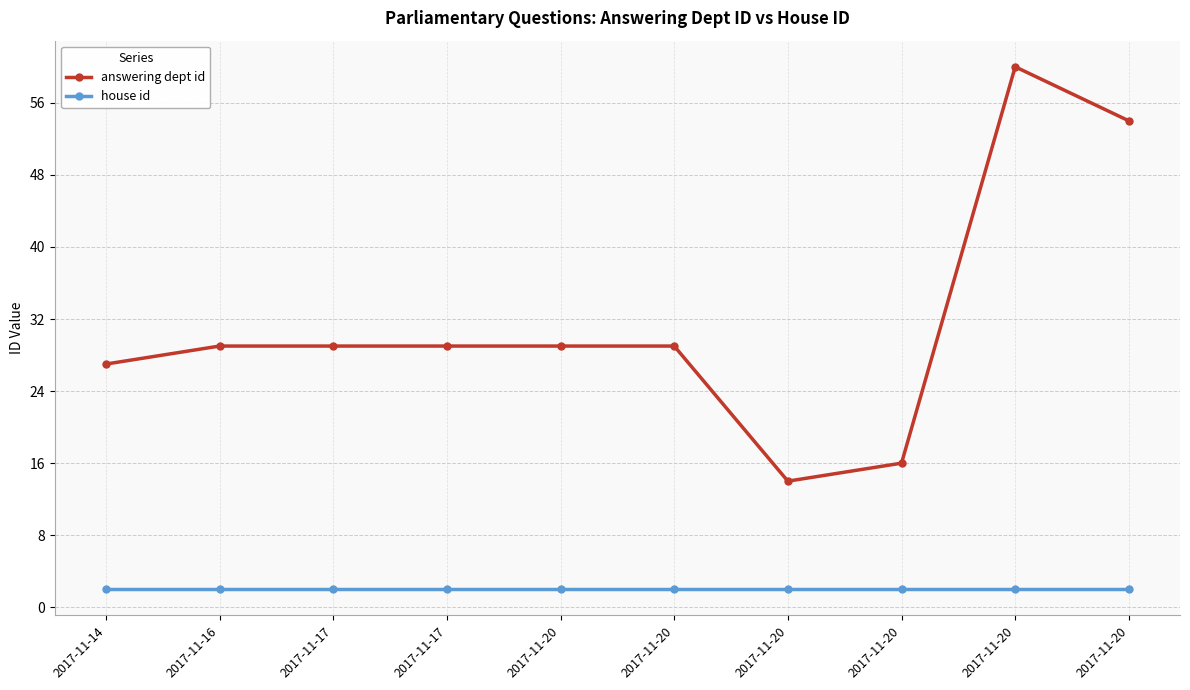

Is the value of answering dept id at 2017-11-20 greater than the value of house id at 2017-11-20?

Yes